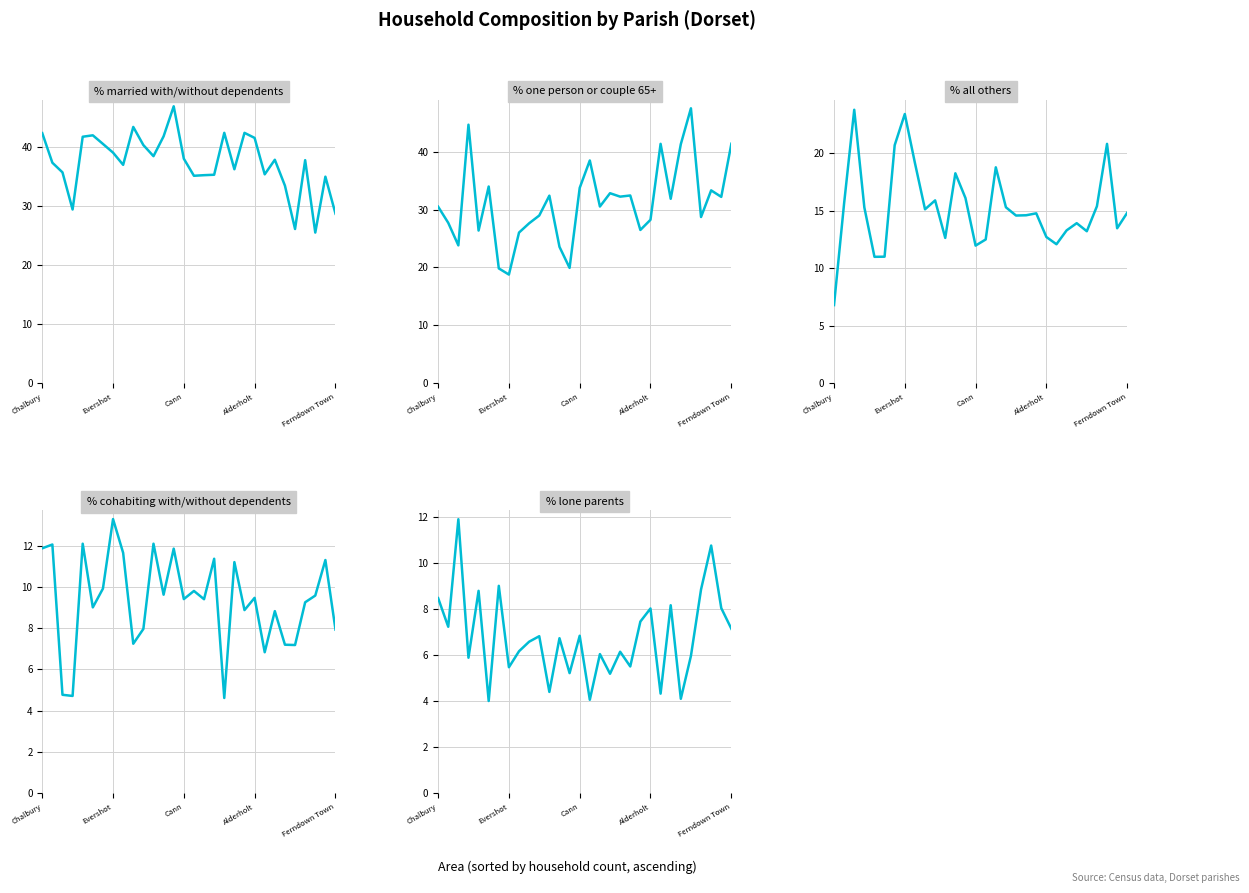

What is the label of the 12th point from the left?

11